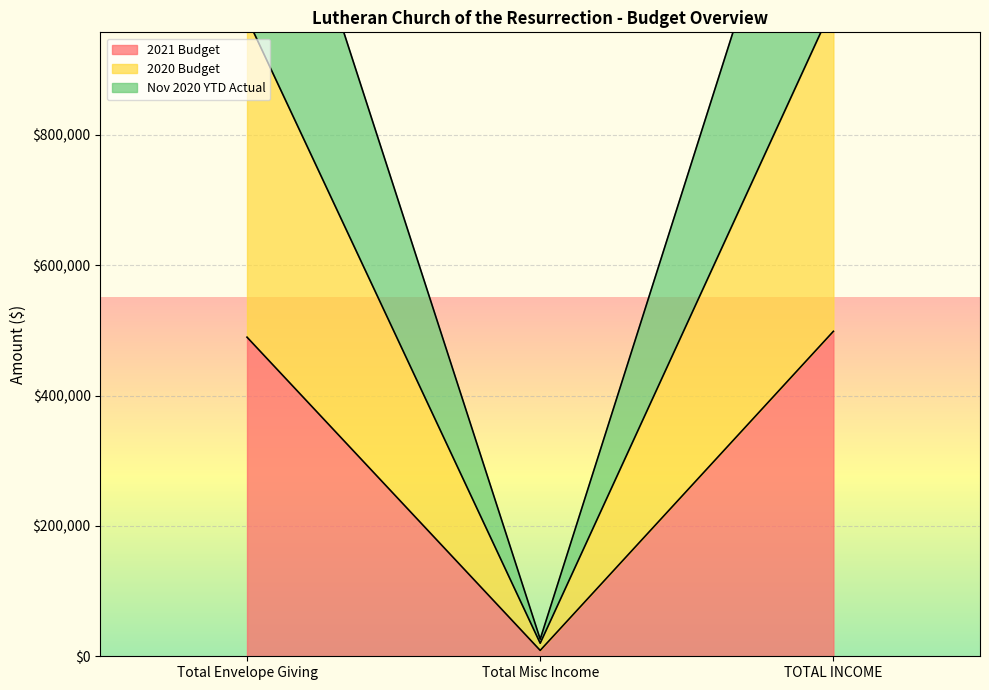

What is the value of the 2020 Budget point at the 3rd from the left?

999000.0